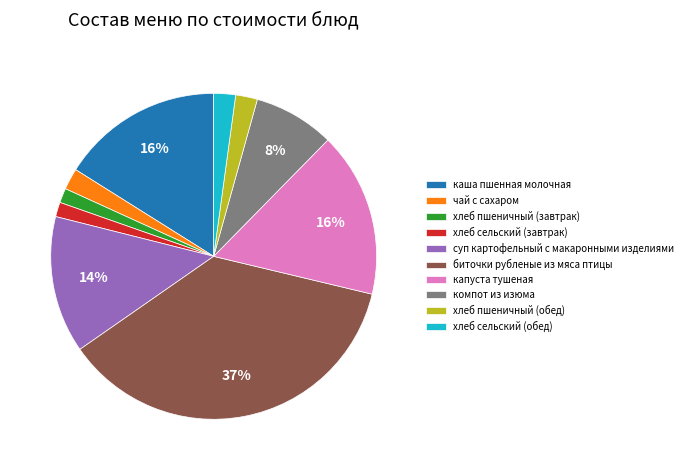

Do биточки рубленые из мяса птицы and компот из изюма together represent more than half of the pie?

No